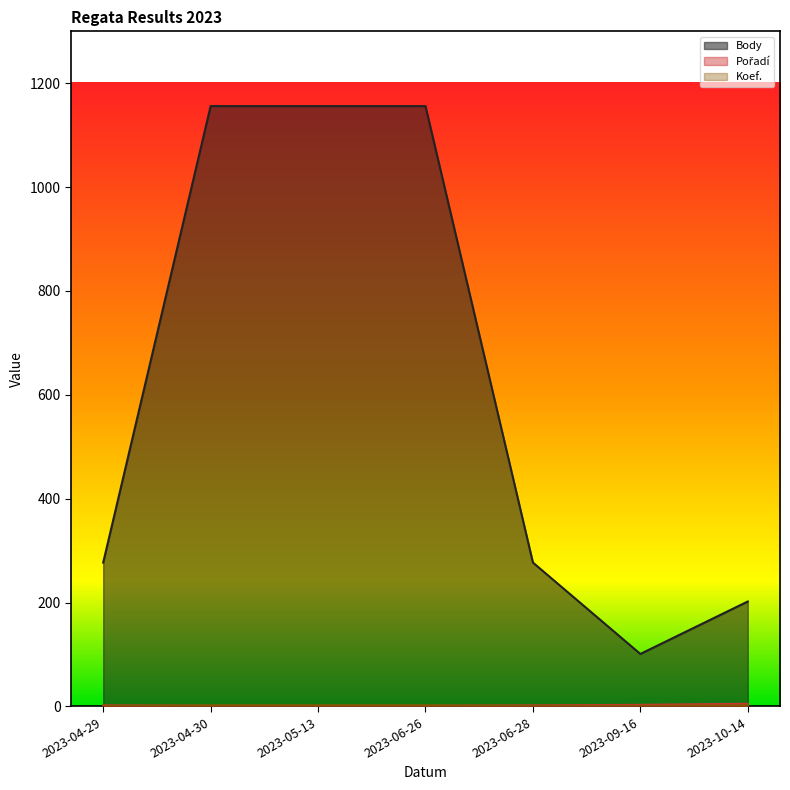

Reading left to right, transcribe all the data shown in this chart.

Body: 277	1156	1156	1156	277	101	202
Pořadí: 2	1	1	1	2	3	5
Koef.: 1	2	2	2	1	1	2